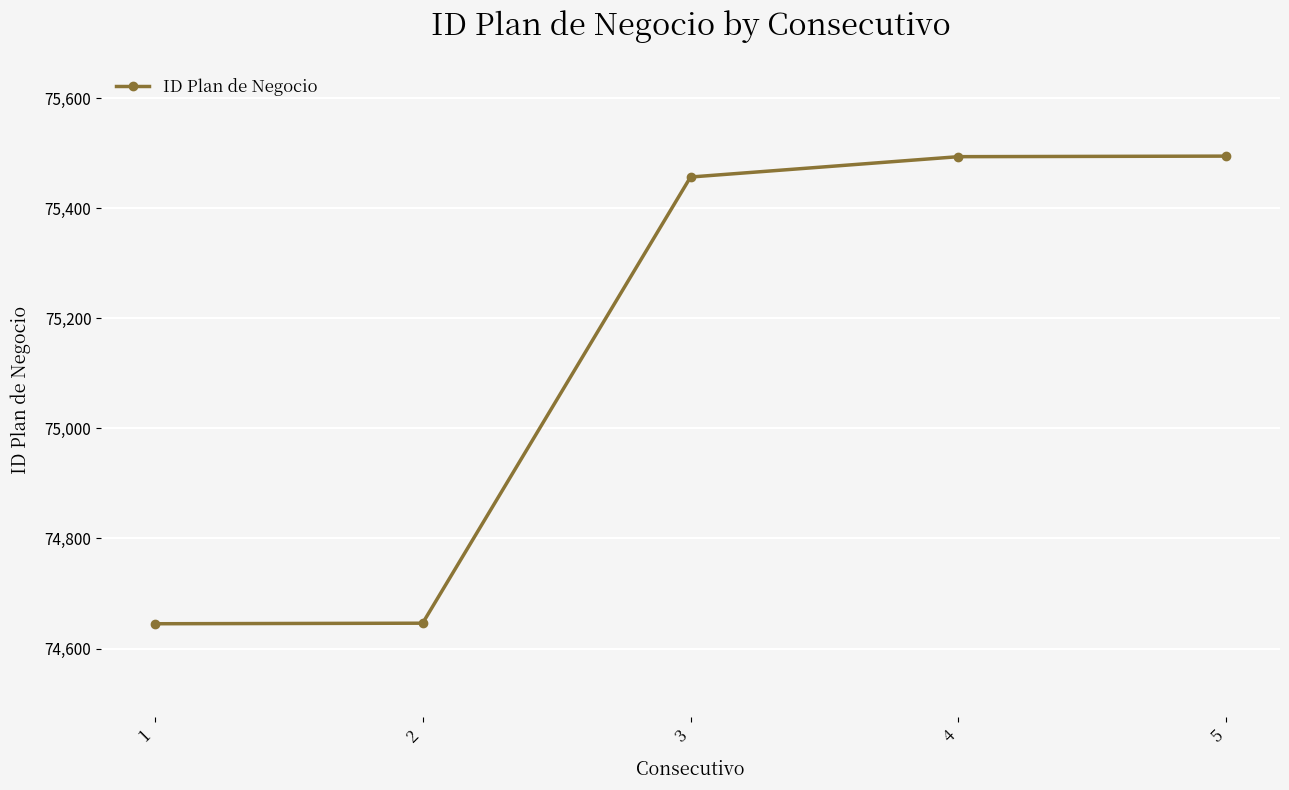

Between 5 and 2, which is larger?

5